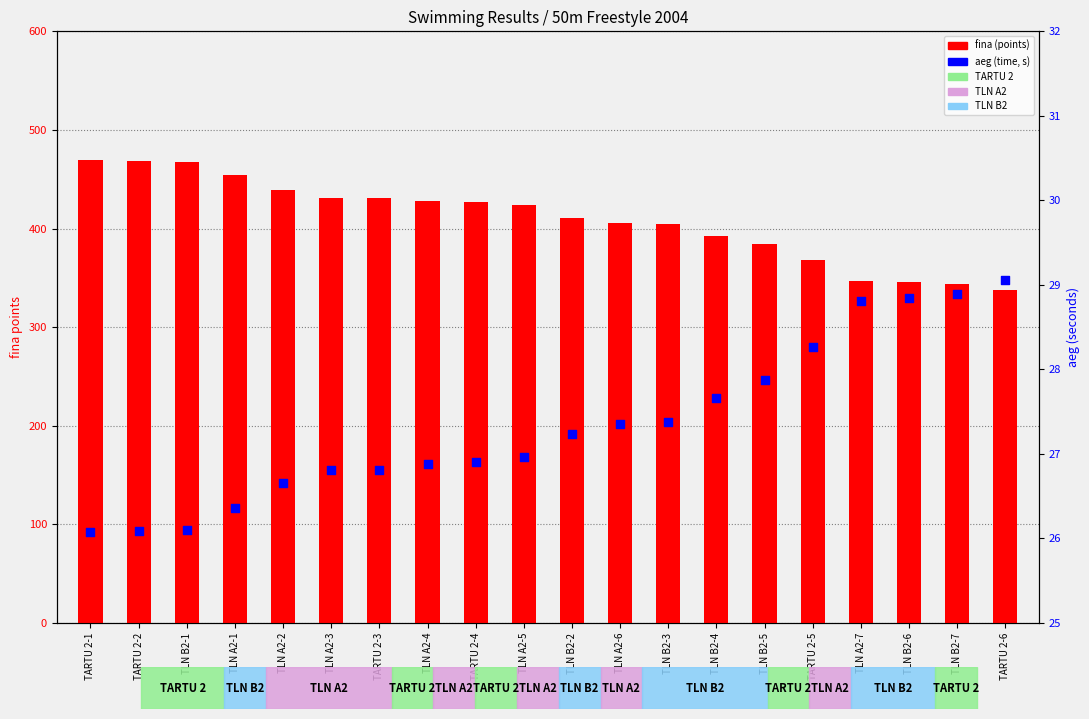

Which series has the largest total across all categories?

fina (points)